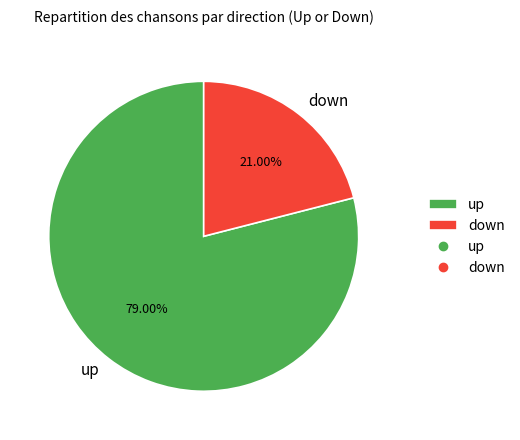

Which slice is the smallest?

down